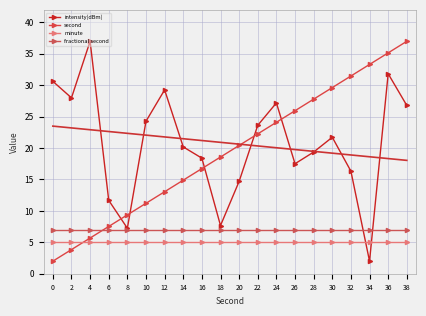

Between 8 and 36, which series saw the biggest shift?

second